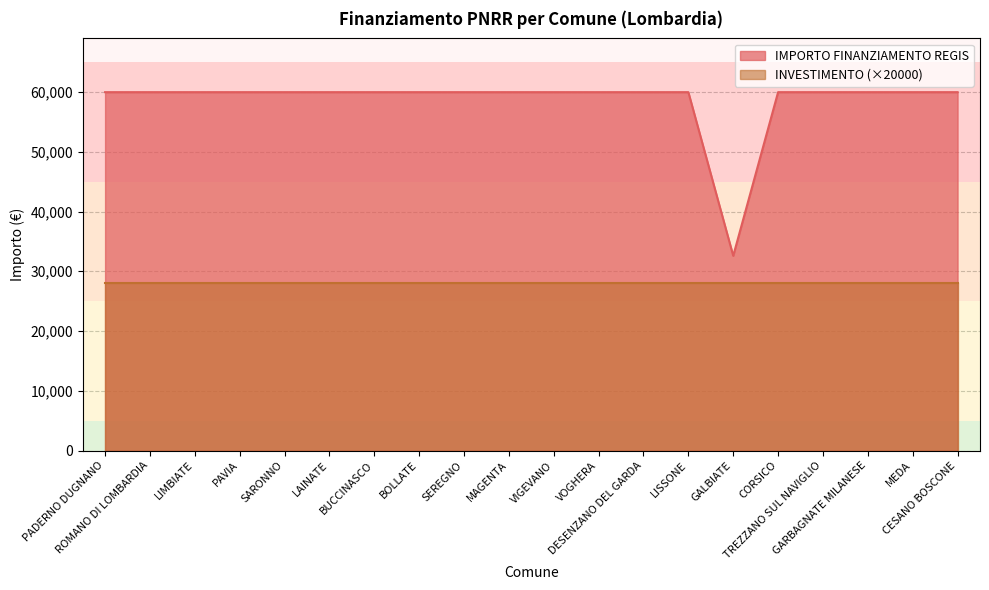

List the labels in order of value, smallest first.

GALBIATE, PADERNO DUGNANO, ROMANO DI LOMBARDIA, LIMBIATE, PAVIA, SARONNO, LAINATE, BUCCINASCO, BOLLATE, SEREGNO, MAGENTA, VIGEVANO, VOGHERA, DESENZANO DEL GARDA, LISSONE, CORSICO, TREZZANO SUL NAVIGLIO, GARBAGNATE MILANESE, MEDA, CESANO BOSCONE